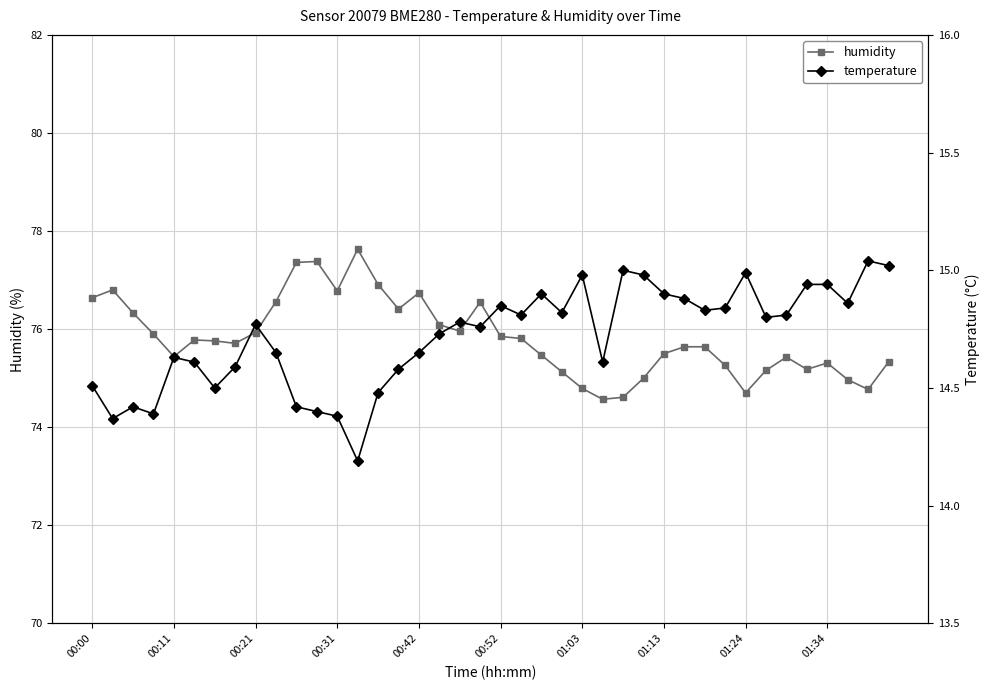

What are all the series names shown in the legend?

humidity, temperature